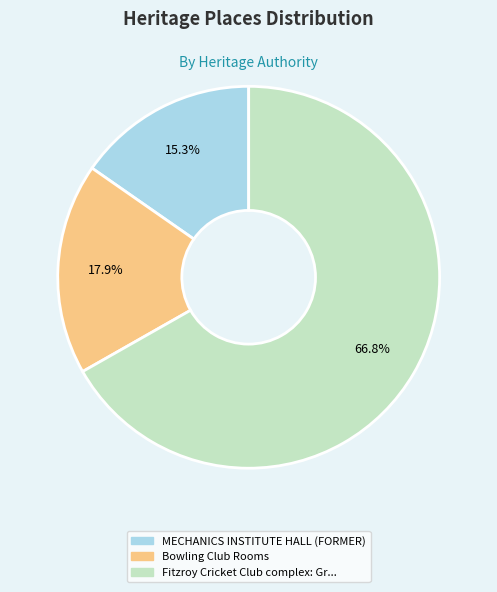

Is there a majority slice in this chart?

Yes